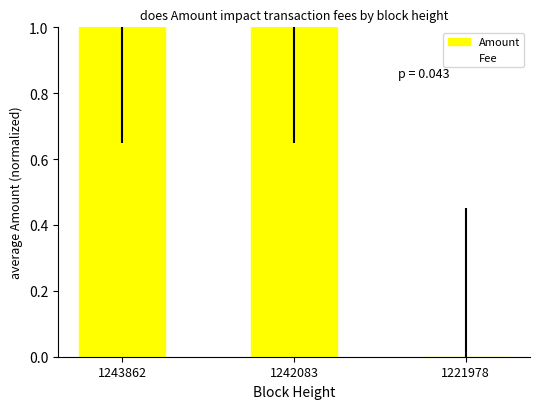

How many distinct data groups are displayed?

1